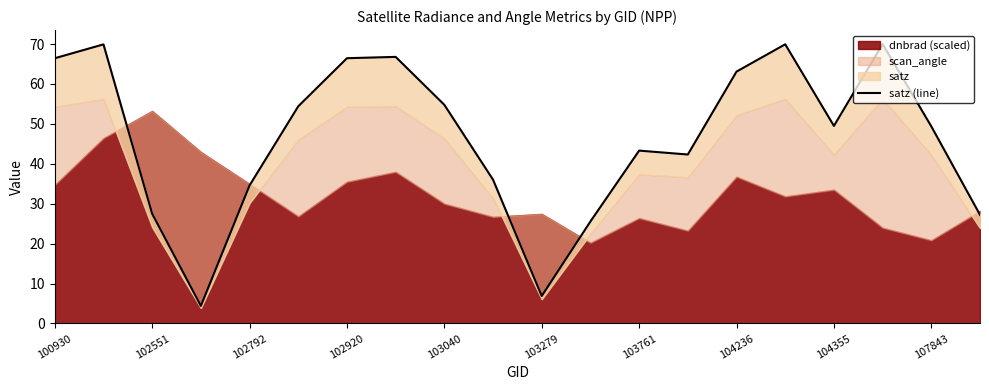

Rank the categories by value from lowest to highest.

102920, 10, 11, 19, 102792, 103040, 107843, 13, 12, 18, 16, 103279, 104355, 14, 100930, 103761, 104236, 102551, 15, 17